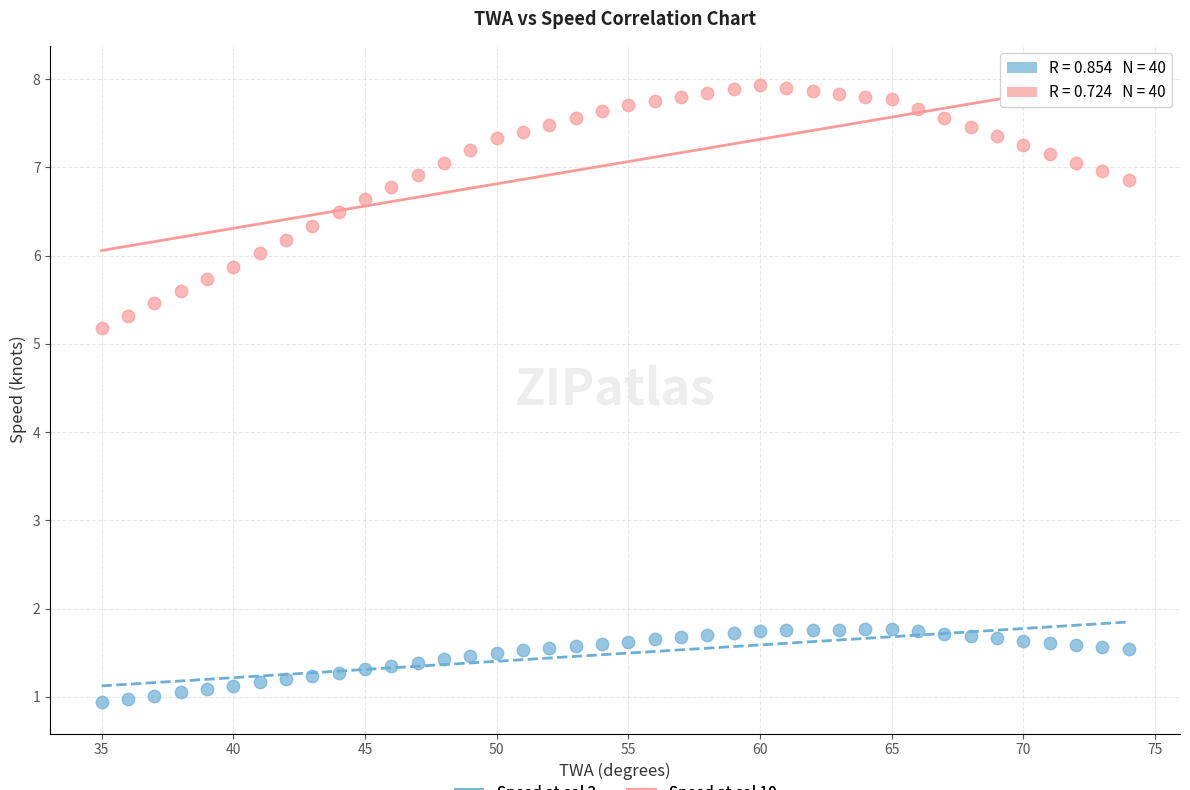

Which series reaches the maximum Y coordinate?

Speed at col 10